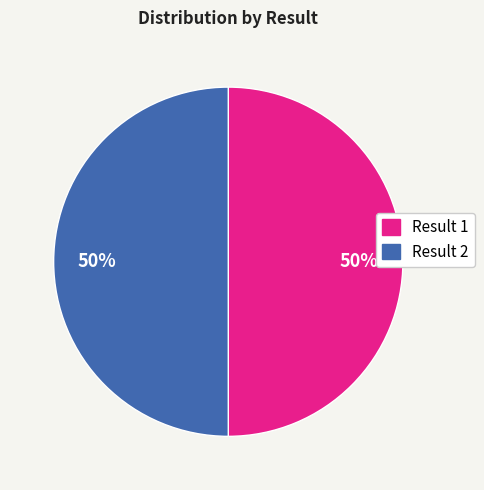

To the nearest percent, what is the average slice percentage?

50%